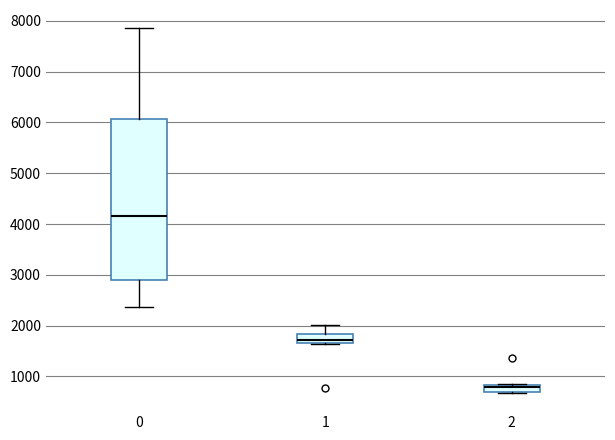

Which box has the lowest median line?

2